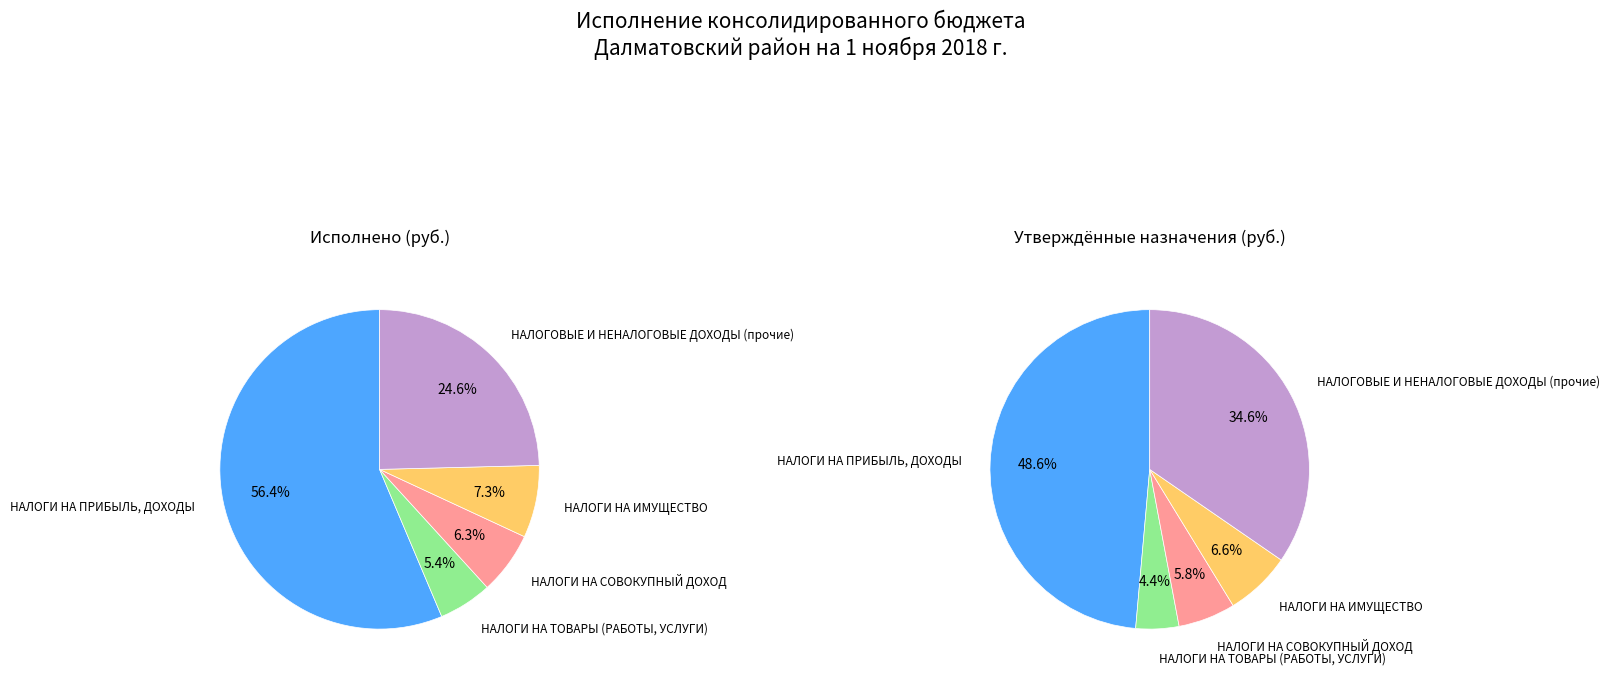

Rank the categories by value from lowest to highest.

НАЛОГИ НА ТОВАРЫ (РАБОТЫ, УСЛУГИ), НАЛОГИ НА СОВОКУПНЫЙ ДОХОД, НАЛОГИ НА ИМУЩЕСТВО, НАЛОГОВЫЕ И НЕНАЛОГОВЫЕ ДОХОДЫ (прочие), НАЛОГИ НА ПРИБЫЛЬ, ДОХОДЫ